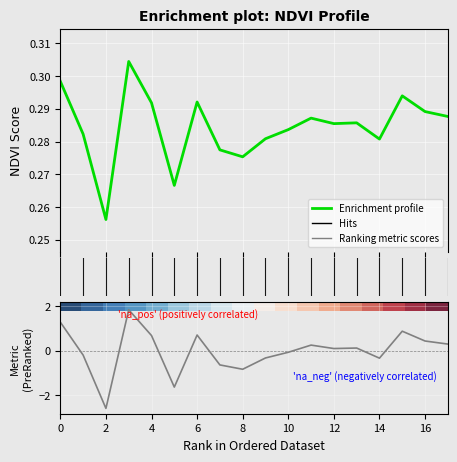

At which category does the data reach its first local peak?

3